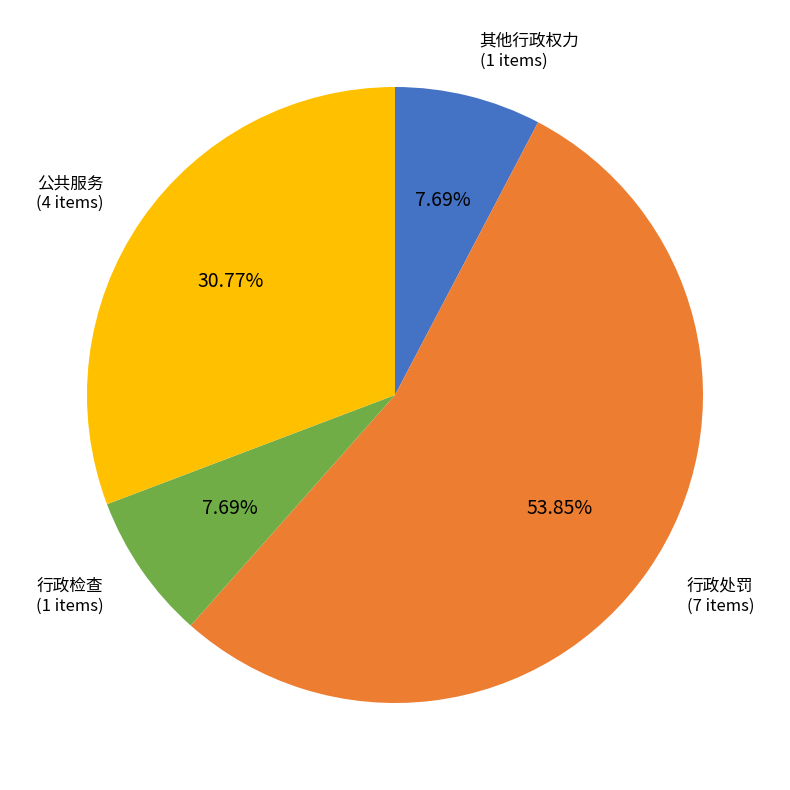

Is the sum of 公共服务 and 行政处罚 greater than half?

Yes